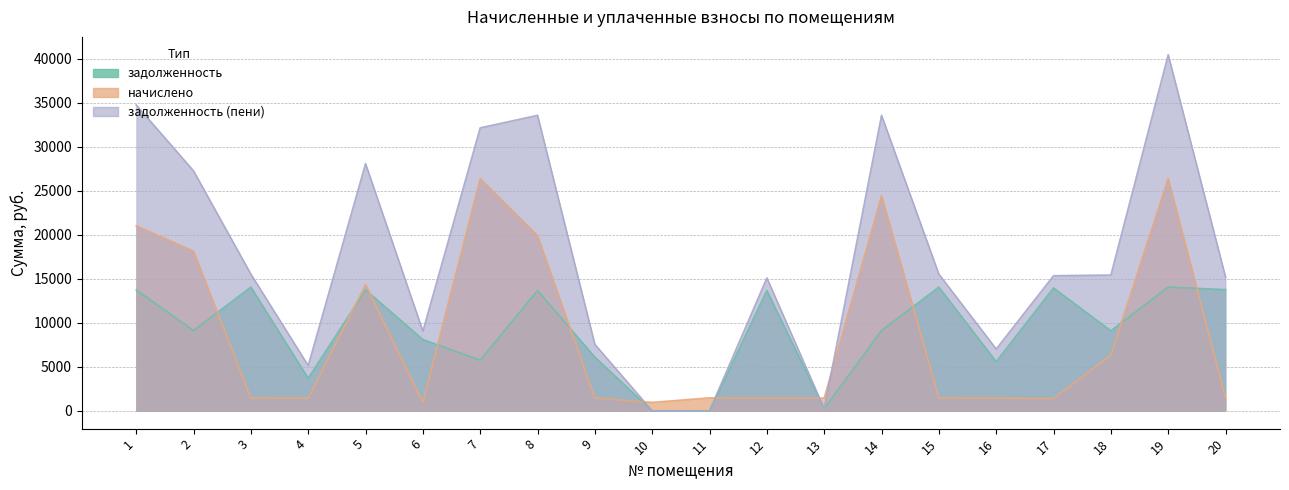

What is the sum of the задолженность (пени) values at 9 and 13?

7792.0